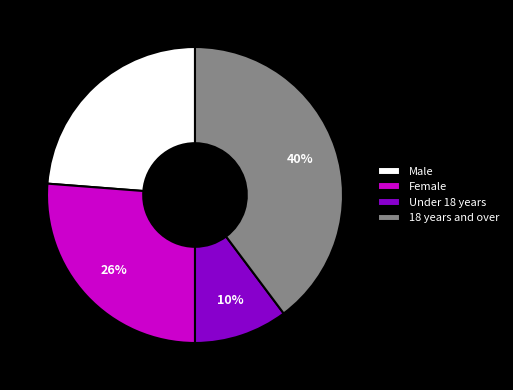

To the nearest percent, what portion does 18 years and over represent?

40%